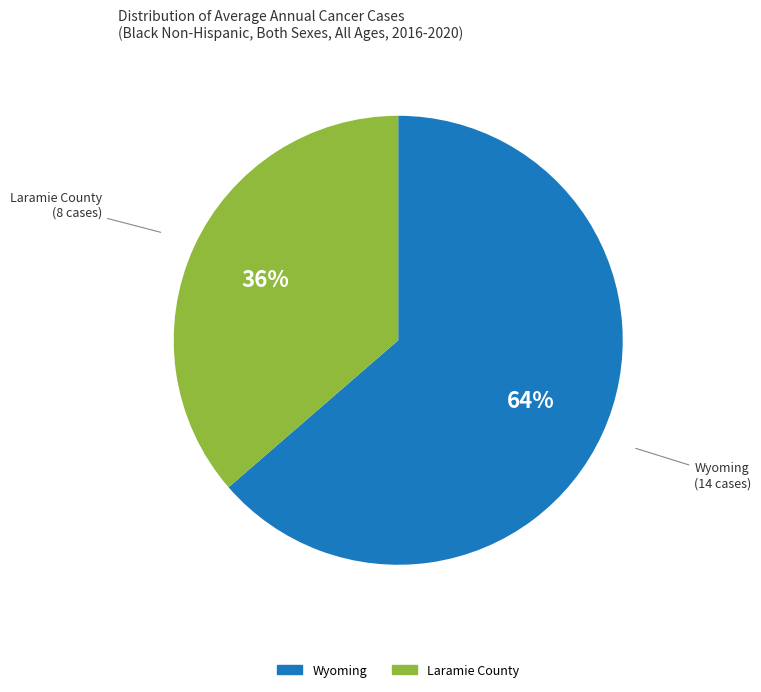

Combined, do Wyoming and Laramie County account for over 50%?

Yes